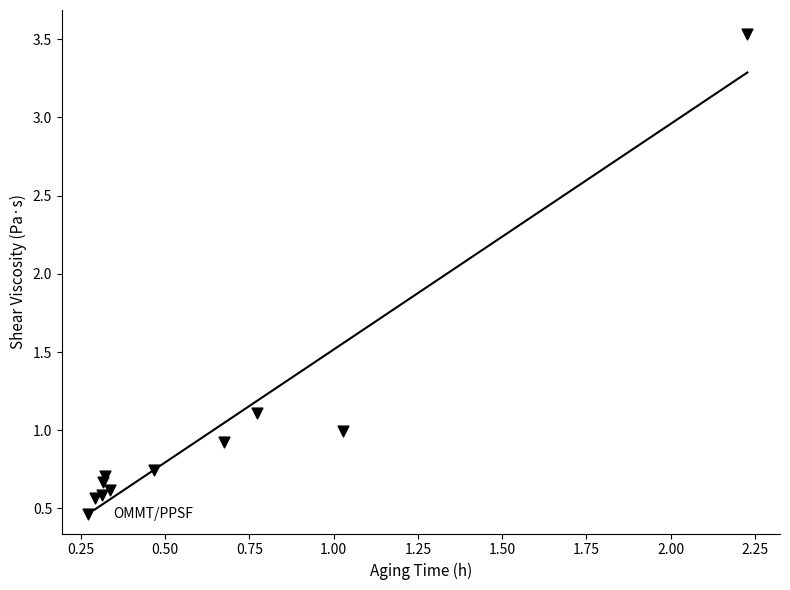

What is the range of X values (max minus min)?

1.9